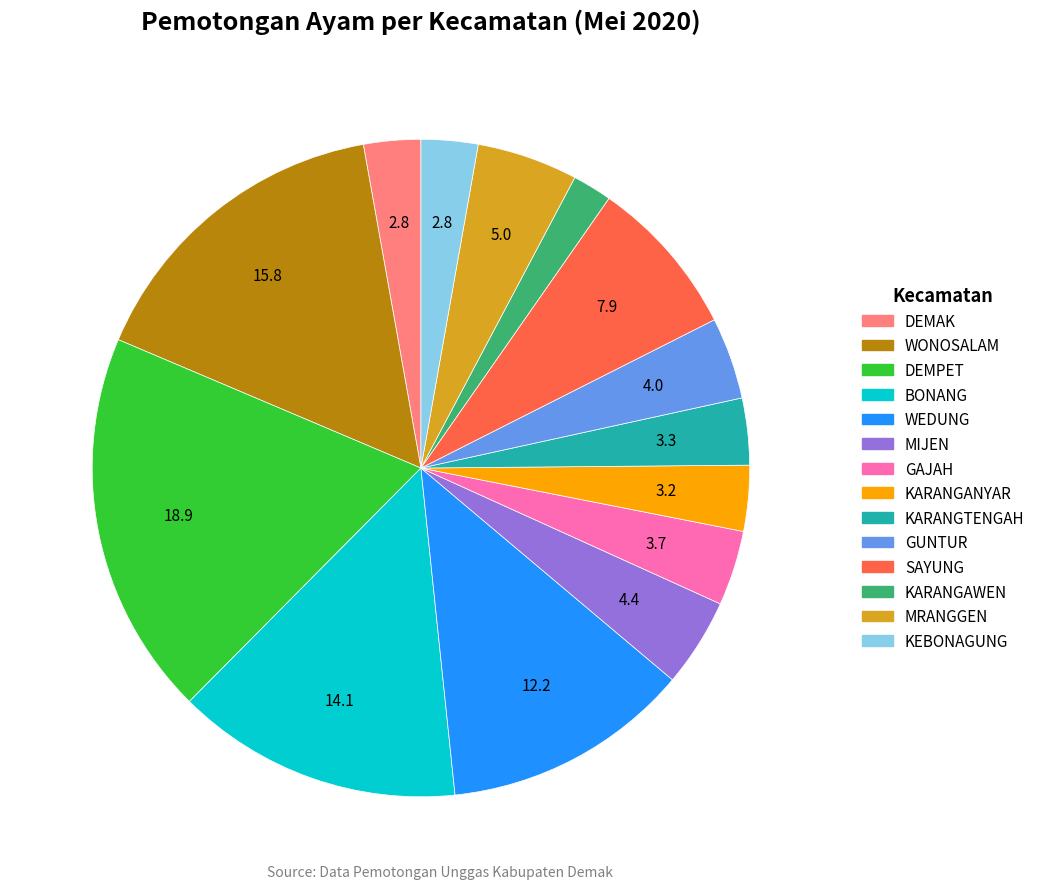

Is there any slice that represents more than half of the pie?

No